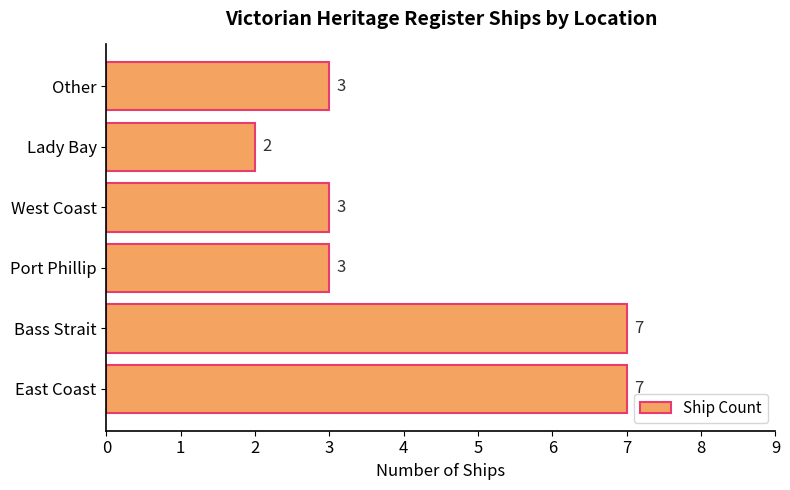

The value at West Coast is 4. True or false?

False